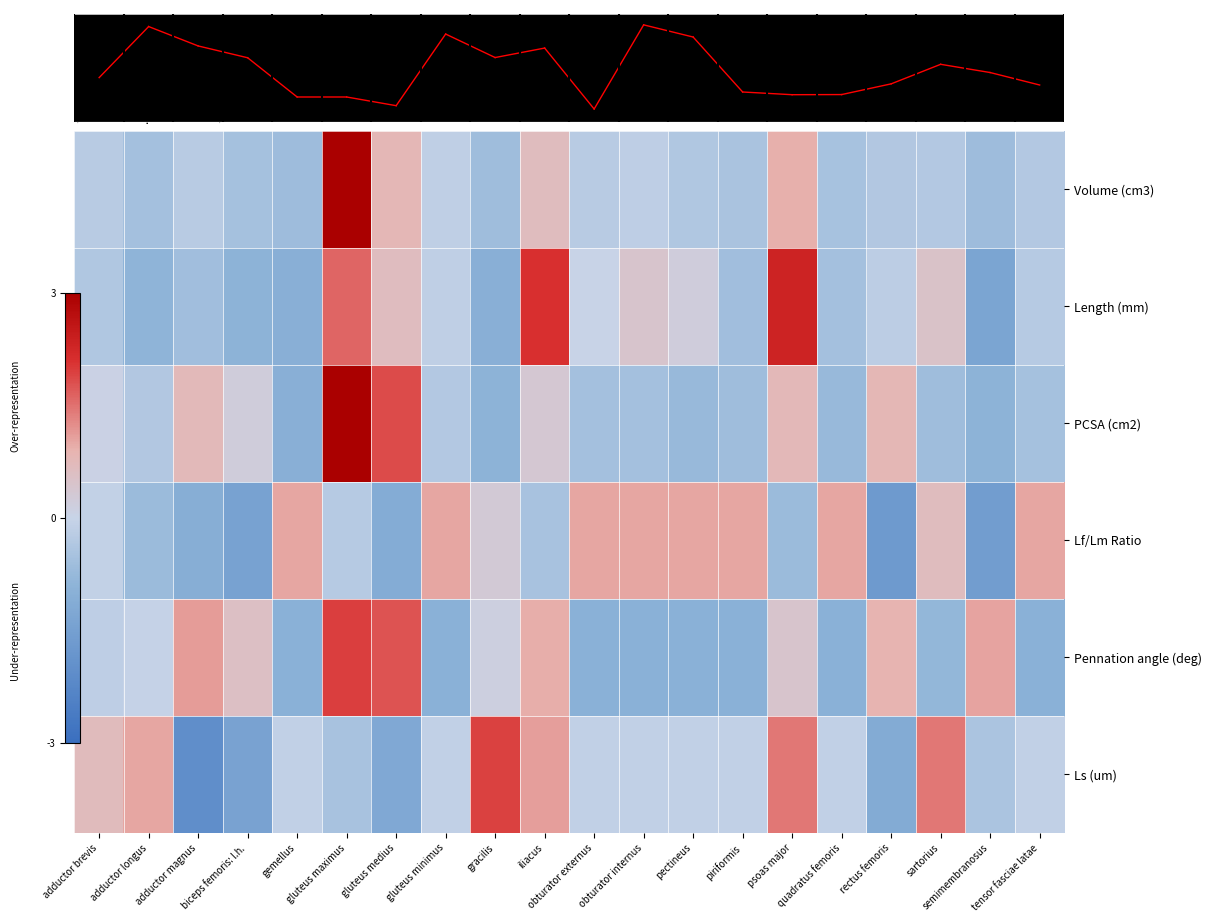

Reading right to left, transcribe all the data shown in this chart.

Volume (cm3): tensor fasciae latae=-0.3	semimembranosus=-0.7	sartorius=-0.3	rectus femoris=-0.3	quadratus femoris=-0.5	psoas major=0.9	piriformis=-0.4	pectineus=-0.4	obturator internus=-0.2	obturator externus=-0.2	iliacus=0.7	gracilis=-0.6	gluteus minimus=-0.1	gluteus medius=0.8	gluteus maximus=3.0	gemellus=-0.6	biceps femoris: l.h.=-0.5	adductor magnus=-0.2	adductor longus=-0.5	adductor brevis=-0.2
Length (mm): tensor fasciae latae=-0.3	semimembranosus=-1.3	sartorius=0.5	rectus femoris=-0.2	quadratus femoris=-0.5	psoas major=2.3	piriformis=-0.6	pectineus=0.2	obturator internus=0.4	obturator externus=0.0	iliacus=2.1	gracilis=-1.0	gluteus minimus=-0.1	gluteus medius=0.7	gluteus maximus=1.6	gemellus=-1.0	biceps femoris: l.h.=-0.9	adductor magnus=-0.6	adductor longus=-0.9	adductor brevis=-0.4
PCSA (cm2): tensor fasciae latae=-0.5	semimembranosus=-0.9	sartorius=-0.6	rectus femoris=0.8	quadratus femoris=-0.7	psoas major=0.8	piriformis=-0.6	pectineus=-0.7	obturator internus=-0.6	obturator externus=-0.5	iliacus=0.3	gracilis=-0.9	gluteus minimus=-0.3	gluteus medius=1.8	gluteus maximus=3.0	gemellus=-1.0	biceps femoris: l.h.=0.2	adductor magnus=0.7	adductor longus=-0.3	adductor brevis=0.1
Lf/Lm Ratio: tensor fasciae latae=1.0	semimembranosus=-1.6	sartorius=0.7	rectus femoris=-1.7	quadratus femoris=1.0	psoas major=-0.7	piriformis=1.0	pectineus=1.0	obturator internus=1.0	obturator externus=1.0	iliacus=-0.5	gracilis=0.3	gluteus minimus=1.0	gluteus medius=-1.1	gluteus maximus=-0.3	gemellus=1.0	biceps femoris: l.h.=-1.4	adductor magnus=-1.1	adductor longus=-0.7	adductor brevis=-0.1
Pennation angle (deg): tensor fasciae latae=-1.0	semimembranosus=1.1	sartorius=-0.8	rectus femoris=0.9	quadratus femoris=-1.0	psoas major=0.4	piriformis=-1.0	pectineus=-1.0	obturator internus=-1.0	obturator externus=-1.0	iliacus=0.9	gracilis=0.1	gluteus minimus=-1.0	gluteus medius=1.8	gluteus maximus=2.0	gemellus=-1.0	biceps femoris: l.h.=0.6	adductor magnus=1.1	adductor longus=-0.0	adductor brevis=-0.2
Ls (um): tensor fasciae latae=-0.1	semimembranosus=-0.4	sartorius=1.4	rectus femoris=-1.2	quadratus femoris=-0.1	psoas major=1.4	piriformis=-0.1	pectineus=-0.1	obturator internus=-0.1	obturator externus=-0.1	iliacus=1.1	gracilis=1.9	gluteus minimus=-0.1	gluteus medius=-1.2	gluteus maximus=-0.5	gemellus=-0.1	biceps femoris: l.h.=-1.4	adductor magnus=-2.0	adductor longus=1.0	adductor brevis=0.7